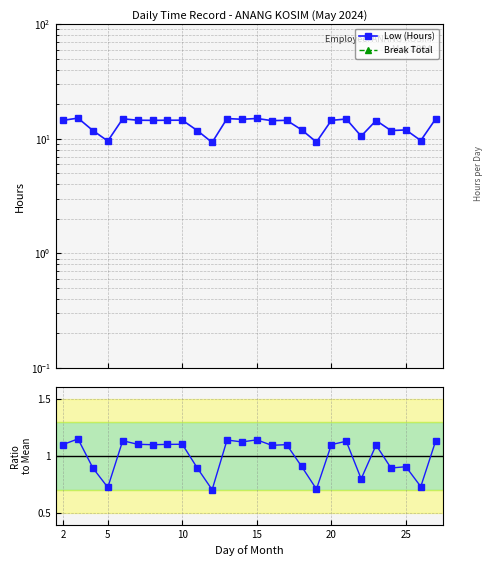

Which series has the largest total across all categories?

Low (Hours)